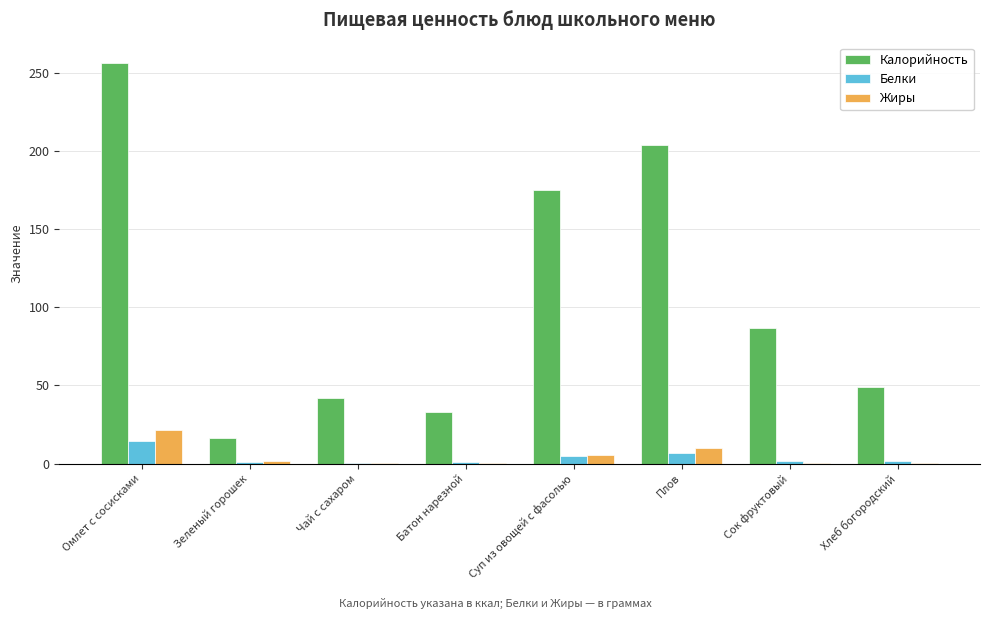

Is the value of Жиры at Омлет с сосисками greater than the value of Белки at Батон нарезной?

Yes